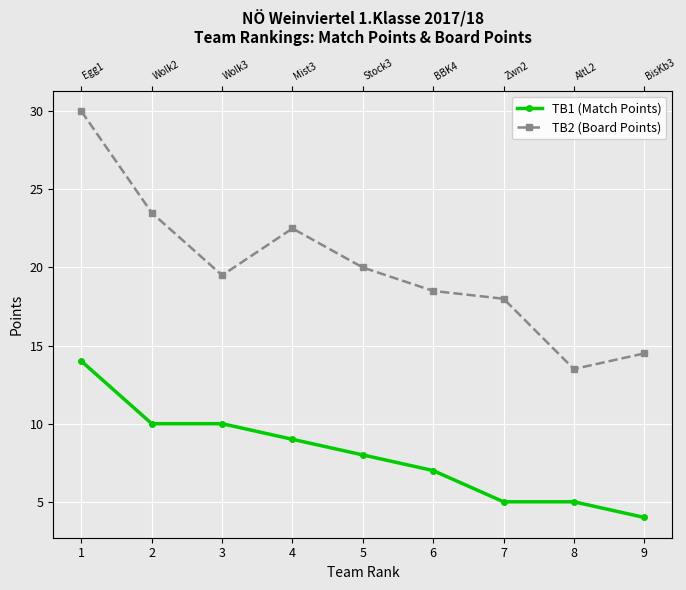

What is the value of the TB2 (Board Points) point at the 1st from the left?

30.0